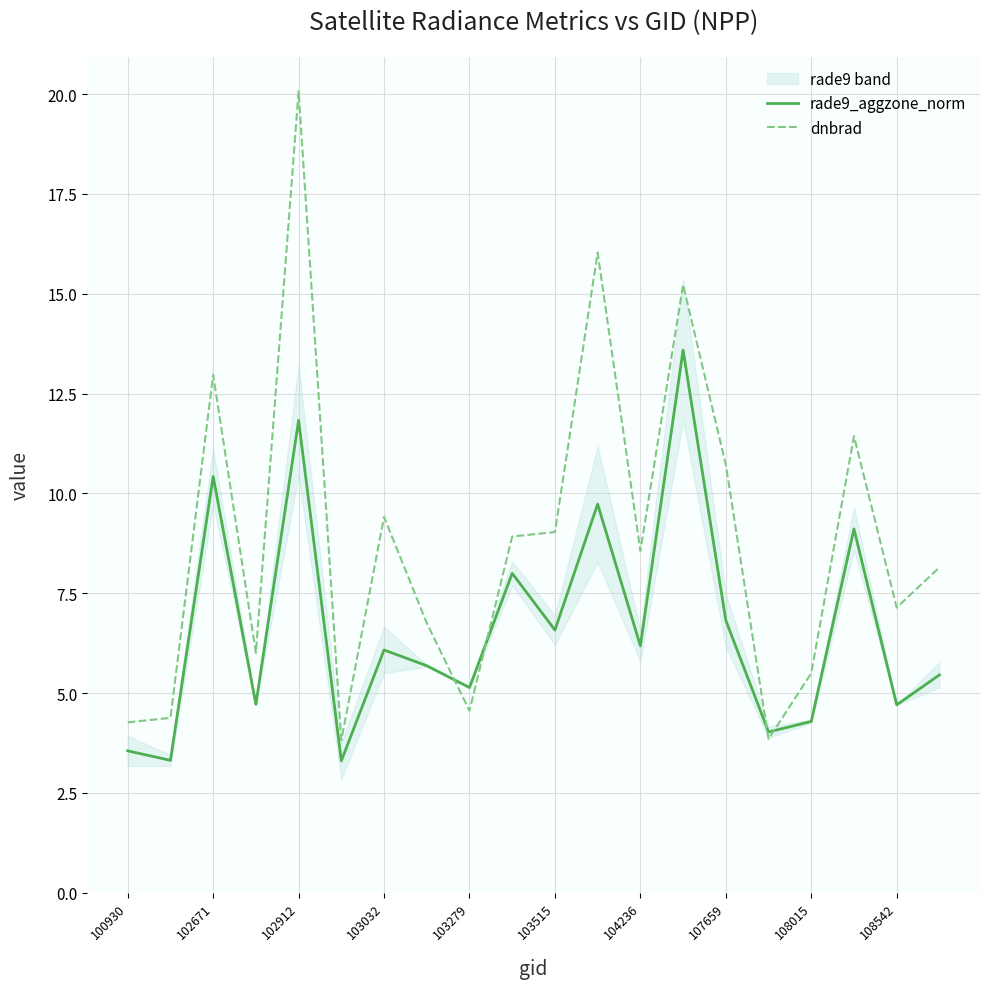

True or false: dnbrad has a value of 7.1 at 108542.

True